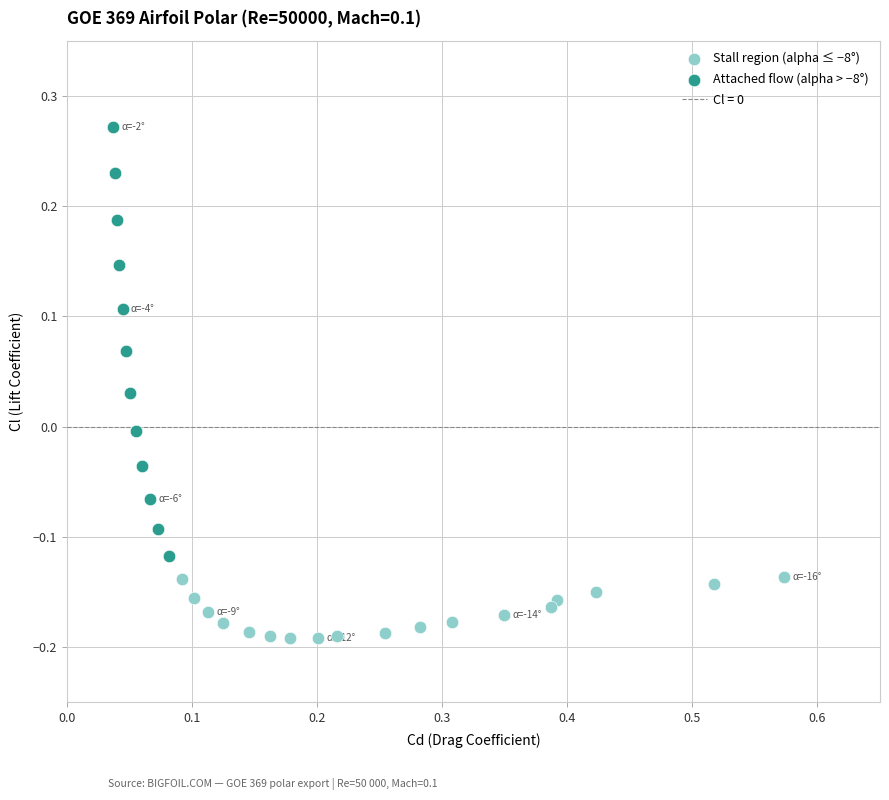

Which series has the widest spread of Y values?

Attached flow (alpha > −8°)